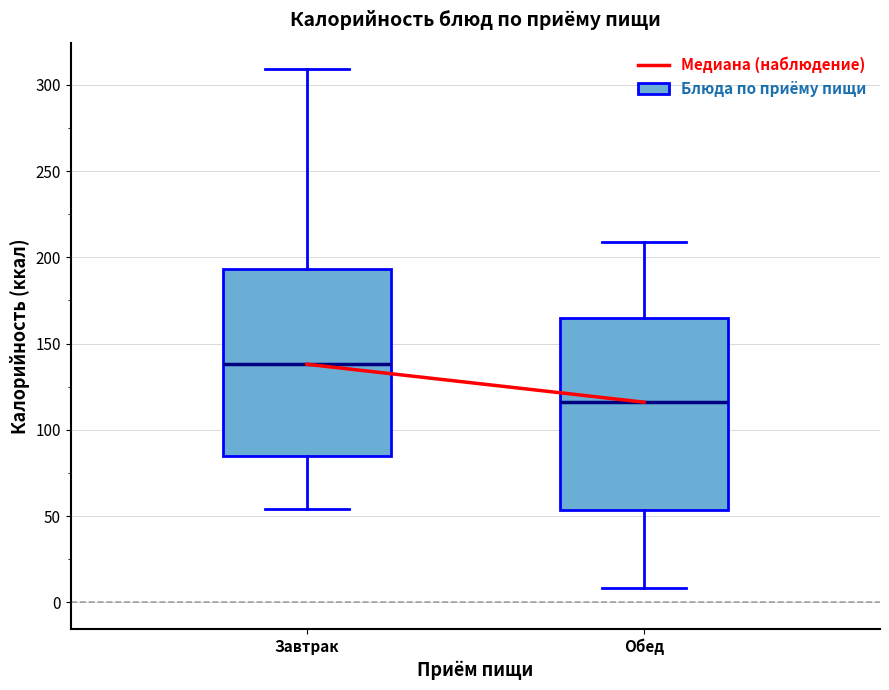

Which box has the lowest median line?

Обед